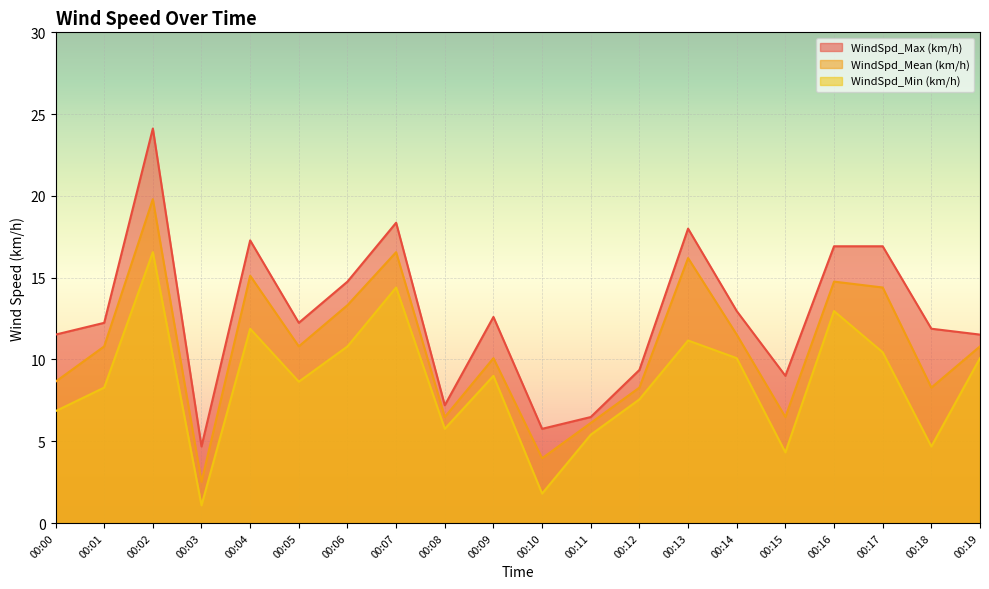

What is the difference between the second highest and second lowest values in the WindSpd_Min (km/h) series?

12.6